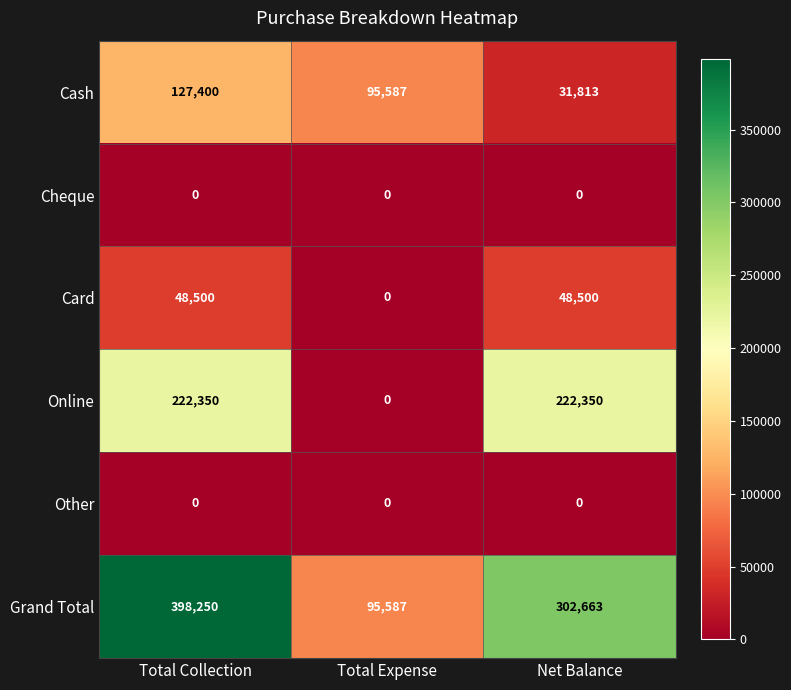

What is the sum of all Grand Total values?

796500